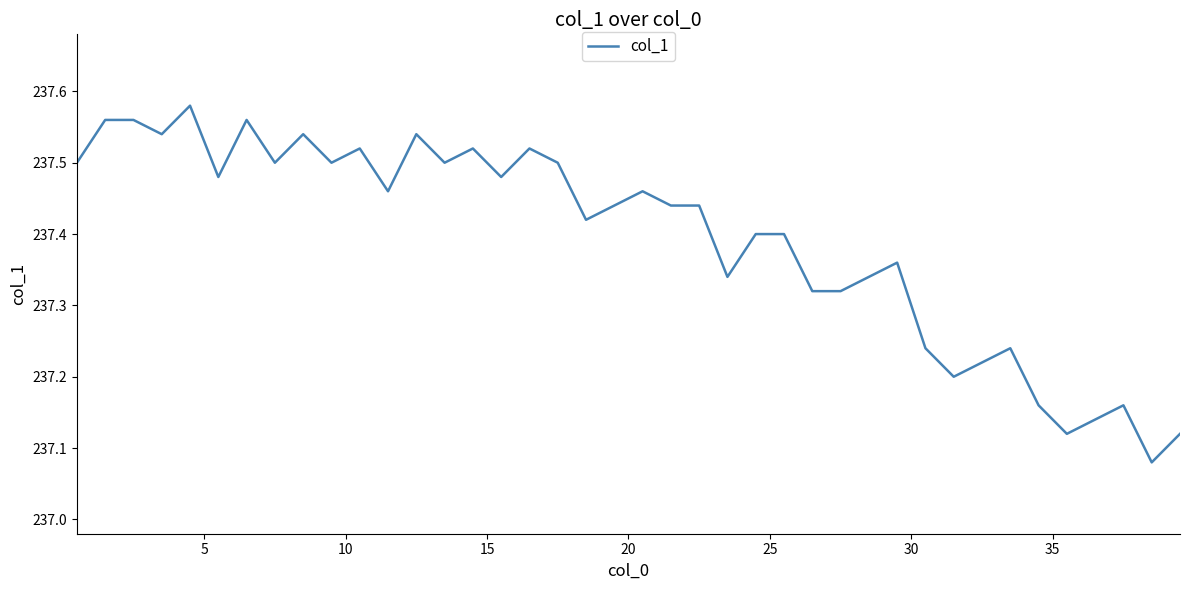

What is the difference between the maximum and minimum values?

0.5